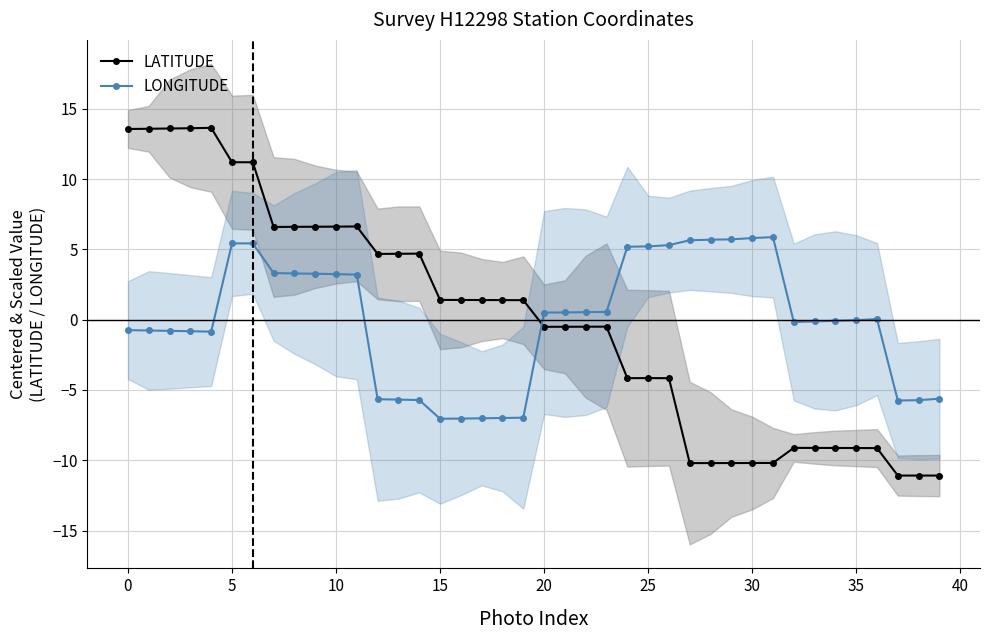

Does the chart have visible grid lines?

Yes